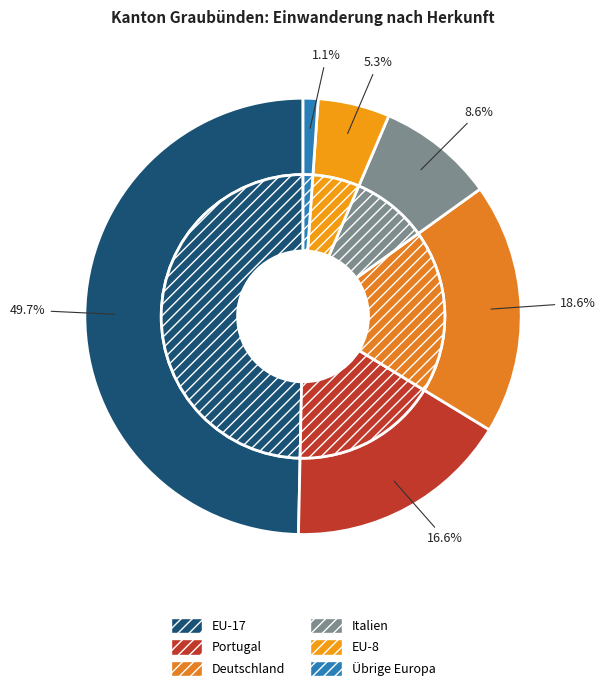

To the nearest percent, what is the difference between the largest and smallest slice percentages?

49%